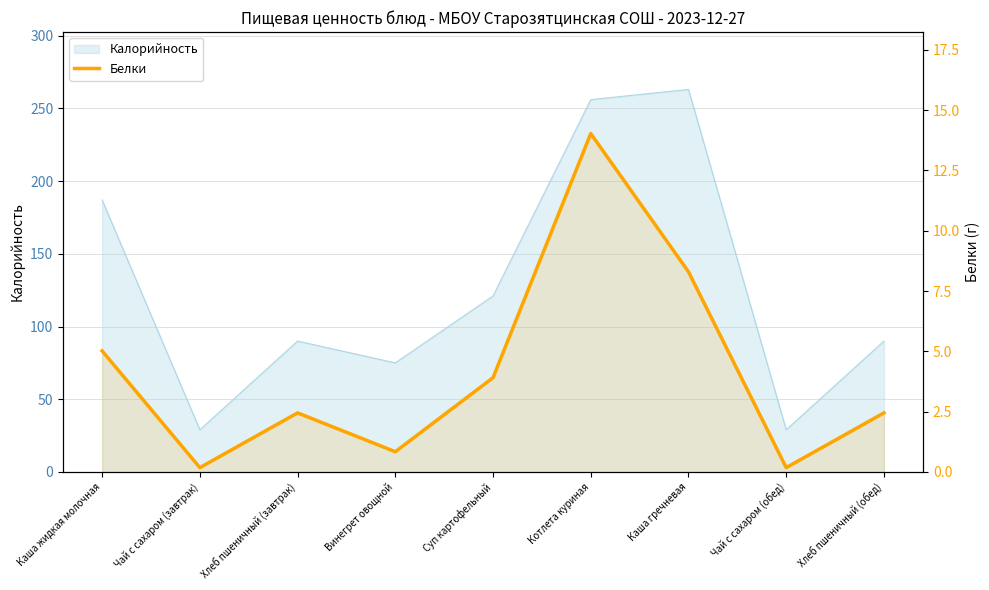

At which category does the chart reach its peak across all series?

Котлета куриная